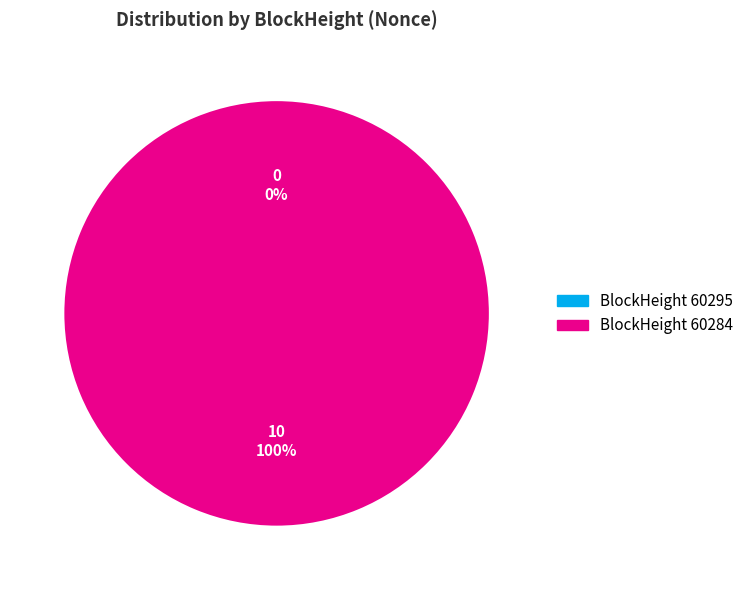

Count the number of slices in the pie.

2